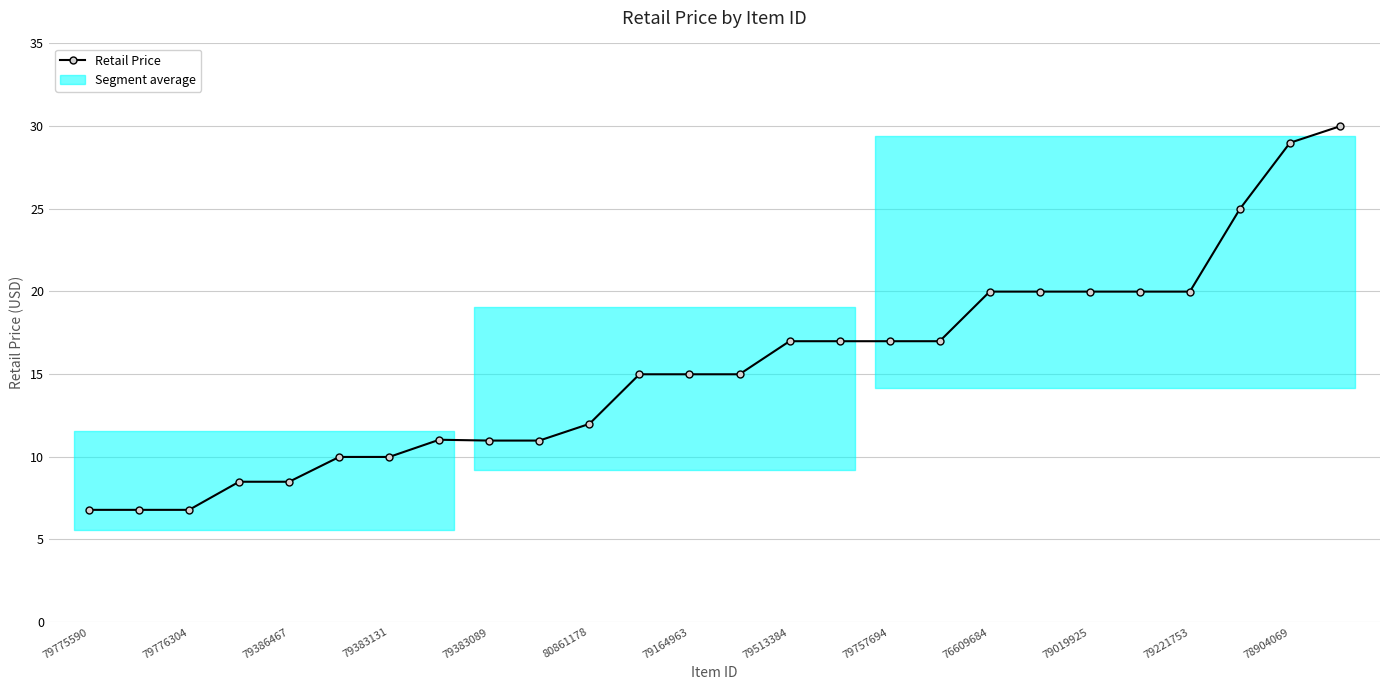

Is this an area chart (filled region under the line)?

No